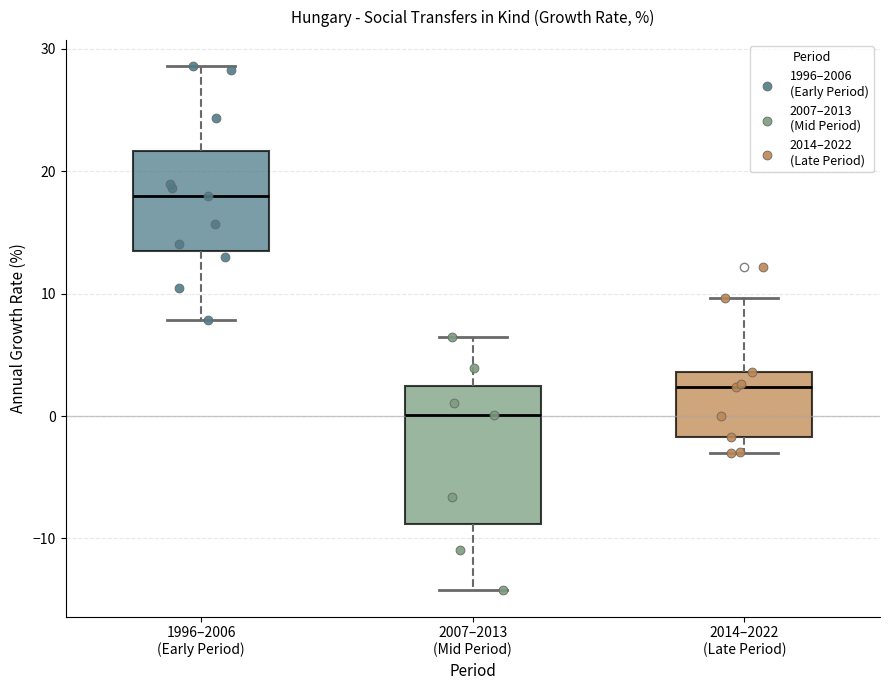

Reading left to right, read every box against the y-axis: the position of its median line, the range the box covers, and the ends of its whiskers. The values are not printed on the chart, so give them approximately, as read against the axis.

1996–2006 (Early Period): median 18, box 14 to 22, whiskers 8 to 29
2007–2013 (Mid Period): median 0, box -9 to 2, whiskers -14 to 6
2014–2022 (Late Period): median 2, box -2 to 4, whiskers -3 to 10